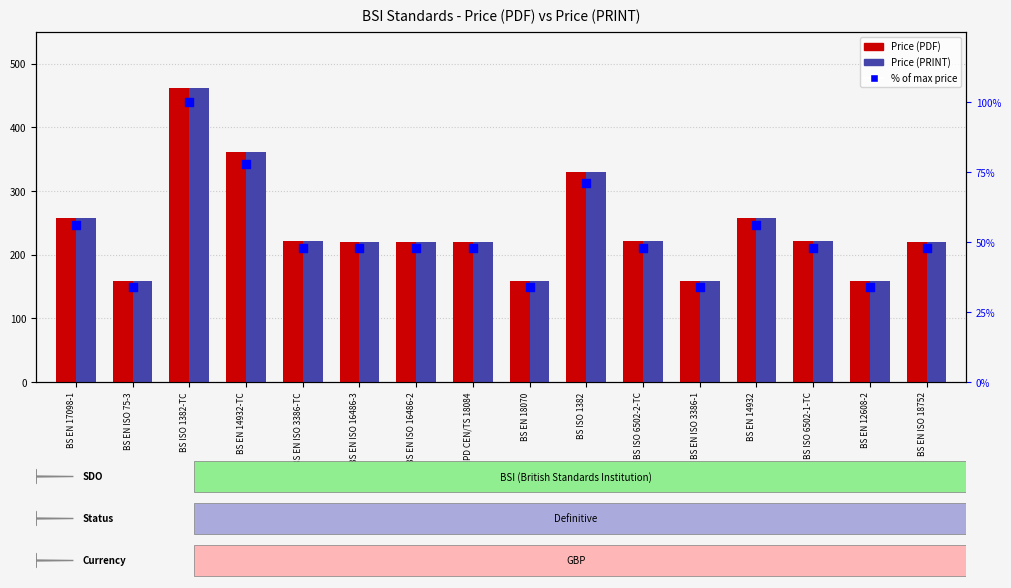

What are all the series names shown in the legend?

Price (PDF), Price (PRINT), % of max price